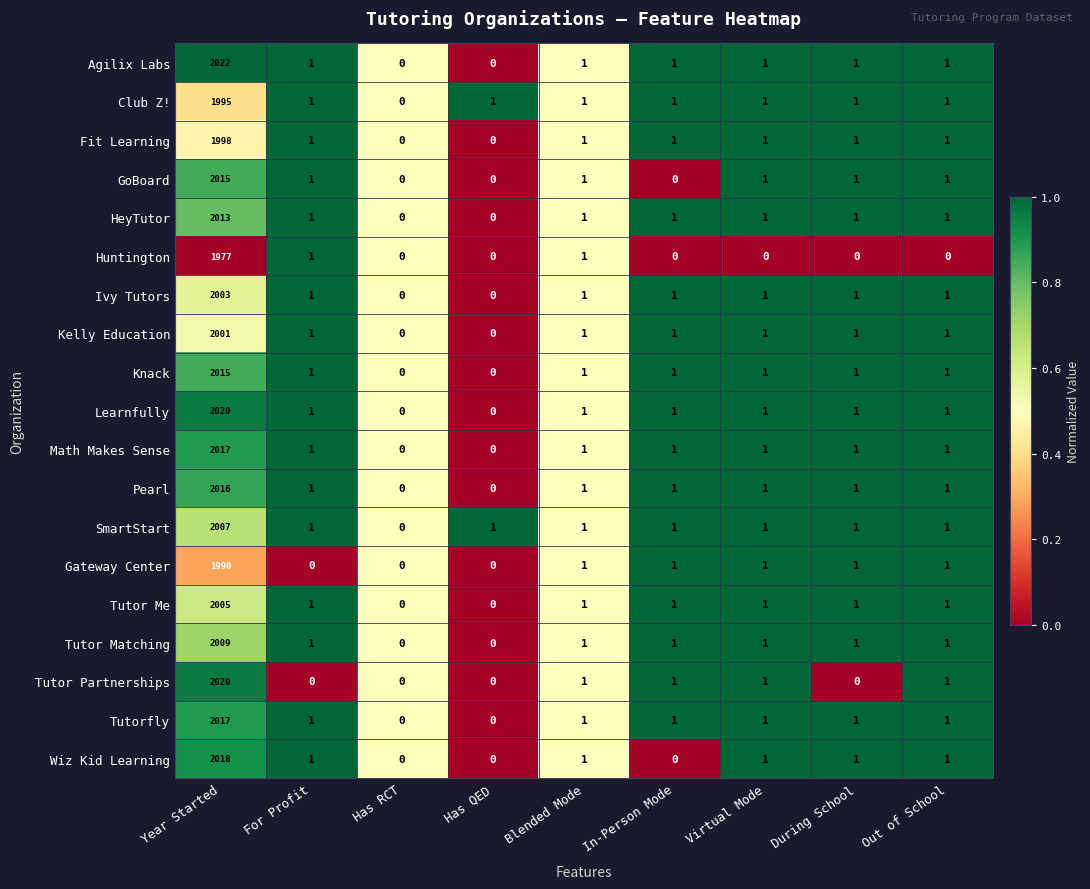

What is the difference between the maximum and minimum values in the Pearl series?

2016